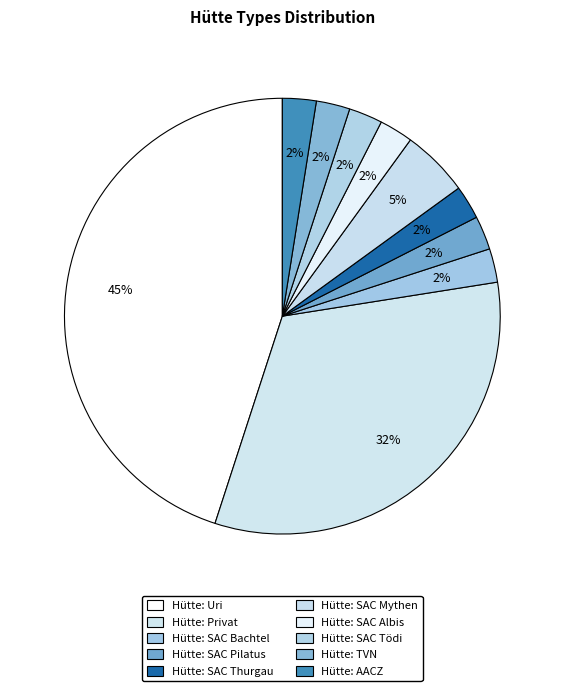

Is the sum of Hütte: SAC Tödi and Hütte: AACZ greater than half?

No